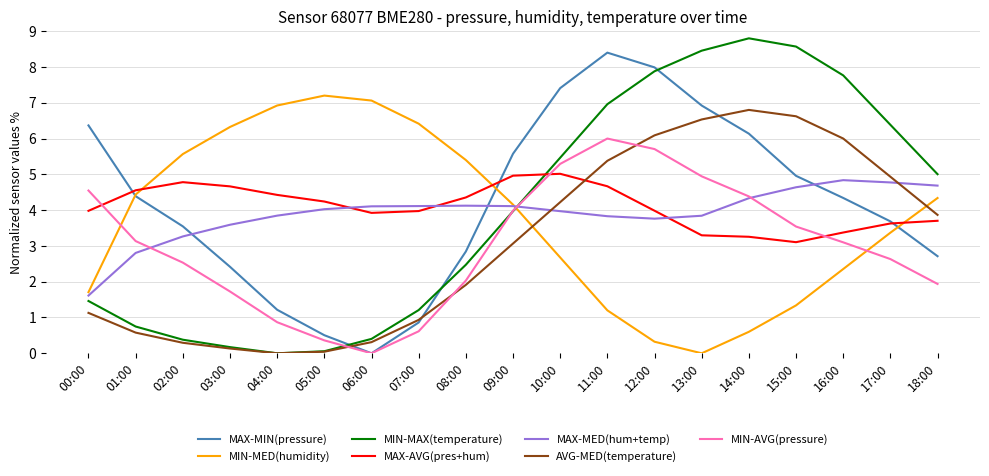

Is it true that MIN-MED(humidity) equals 1.8 at 11:00?

False